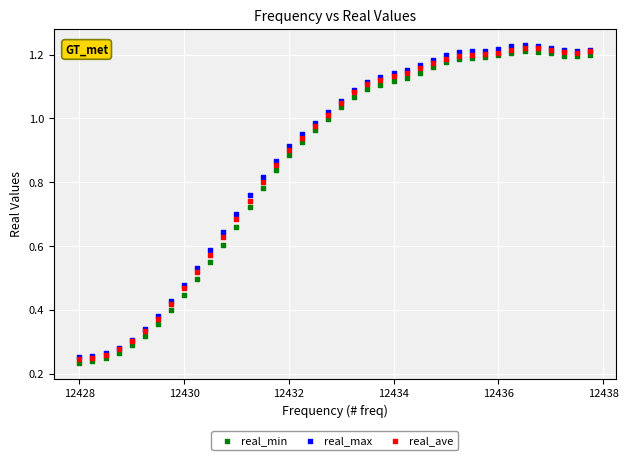

What are all the series names shown in the legend?

real_min, real_max, real_ave